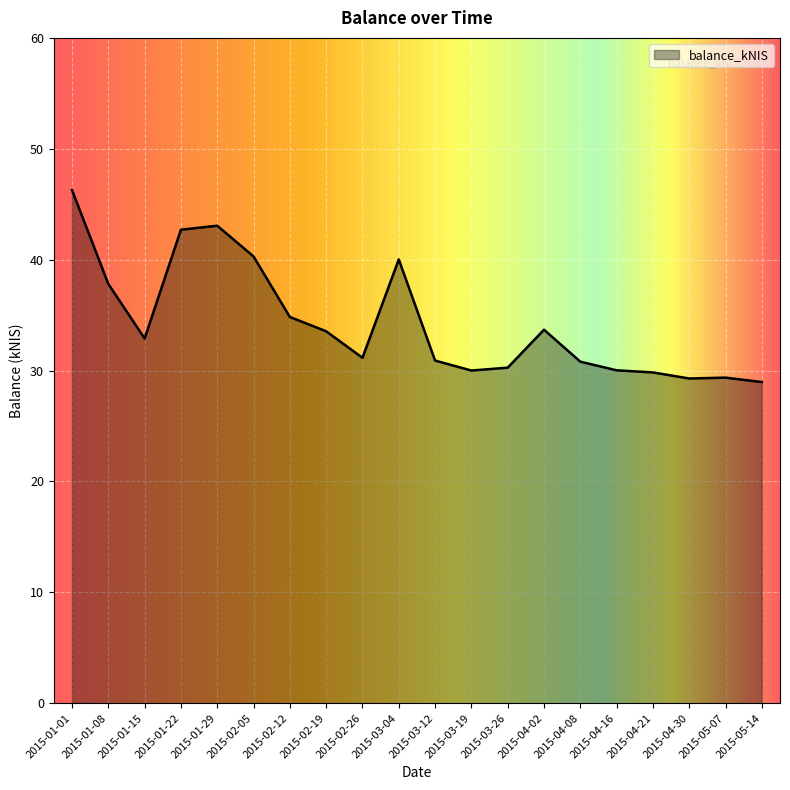

What is the difference between the values at 2015-01-08 and 2015-04-21?

8.0